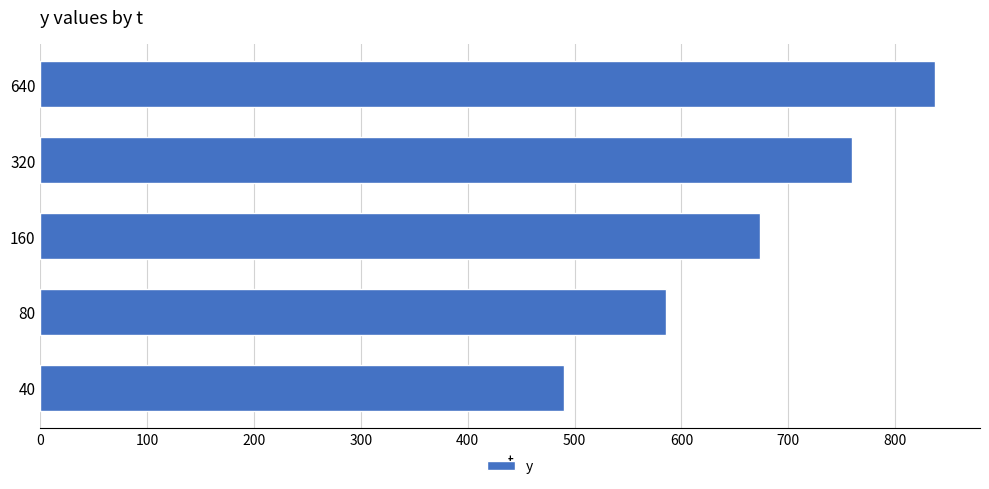

Reading bottom to top, transcribe all the data shown in this chart.

40=490.2	80=585.3	160=673.7	320=759.2	640=837.5